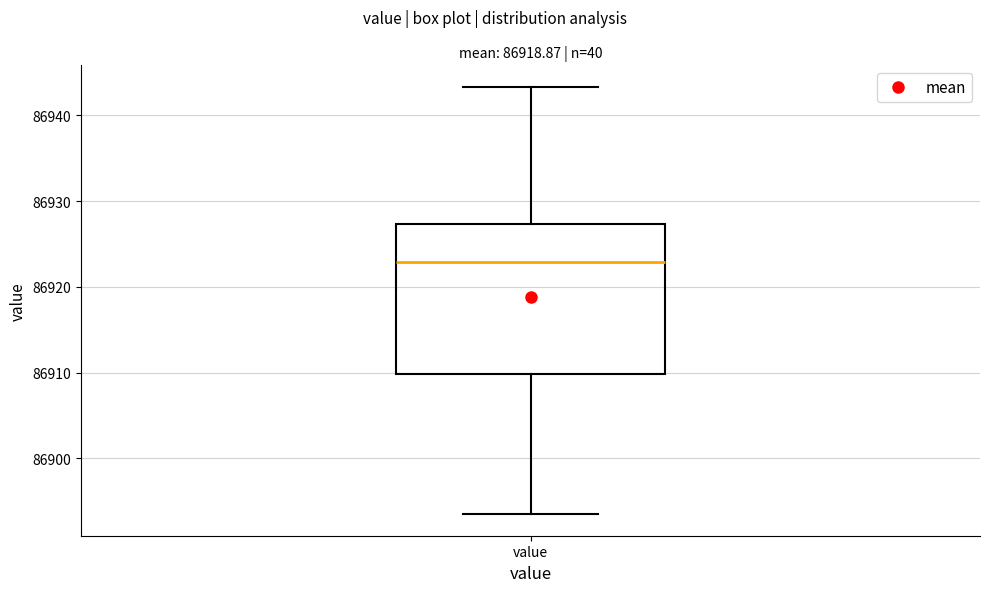

Transcribe this box plot: give where the median line is, the range the box spans, and where the two whiskers end, as read against the y-axis. The values are not printed on the chart, so give them approximately, as read against the axis.

median 86923, box 86910 to 86927, whiskers 86893 to 86943